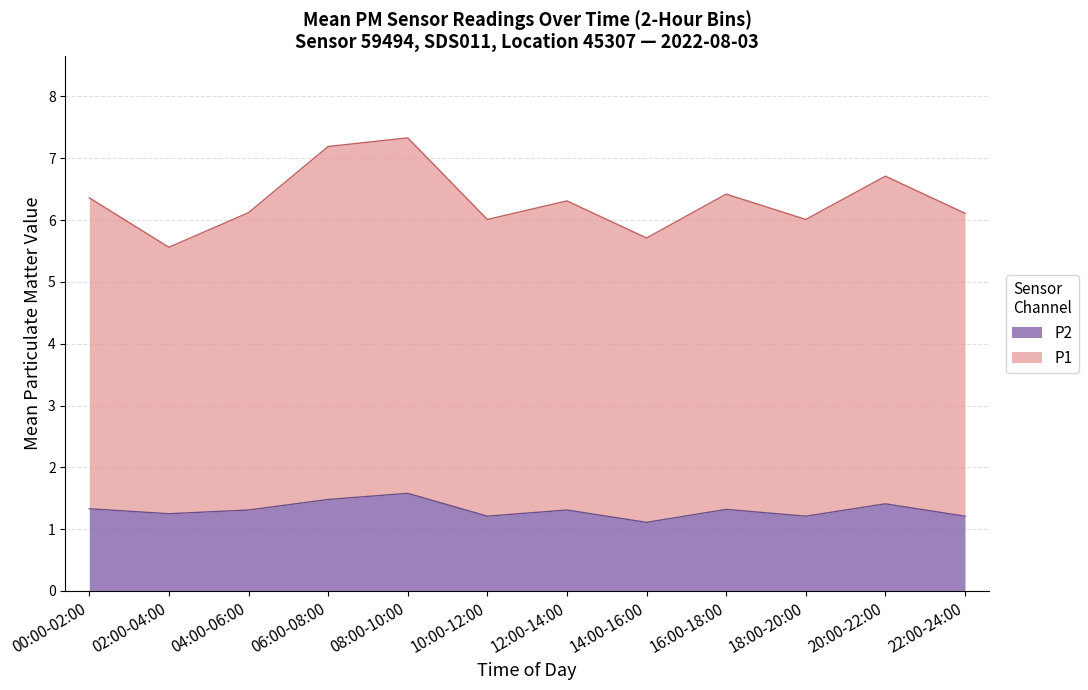

What is the value of the P1 point at the 5th from the left?

5.6